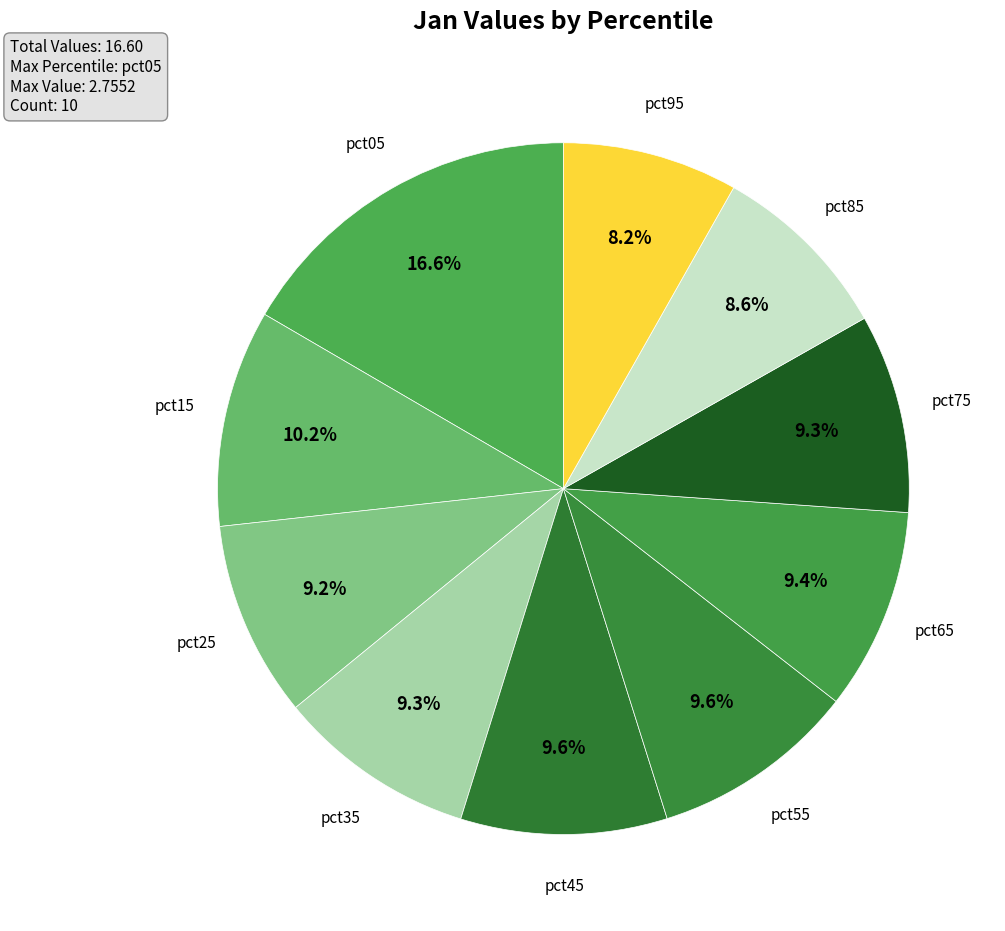

Approximately how many times larger is the value at pct05 compared to pct75?

1.8